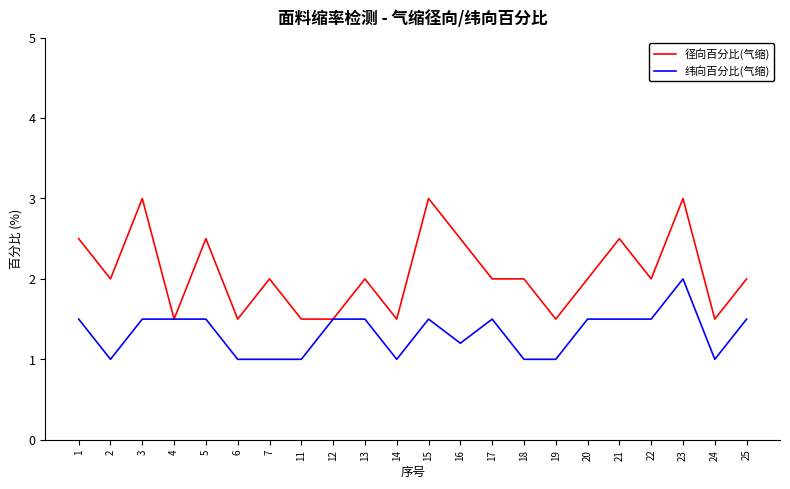

At which label does 纬向百分比(气缩) reach its peak?

23